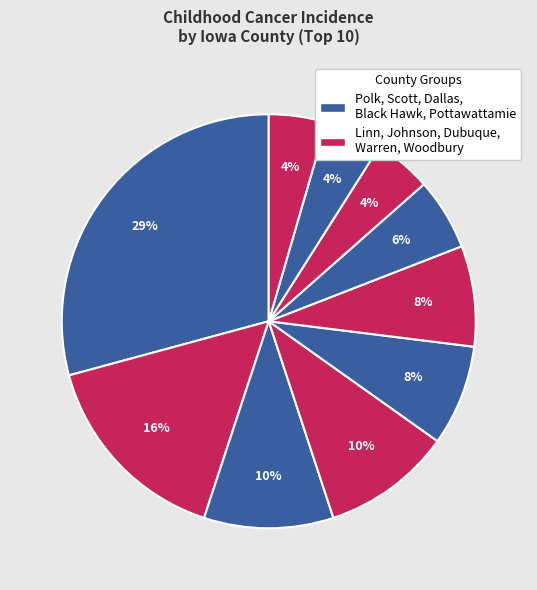

How many segments does this pie chart have?

10